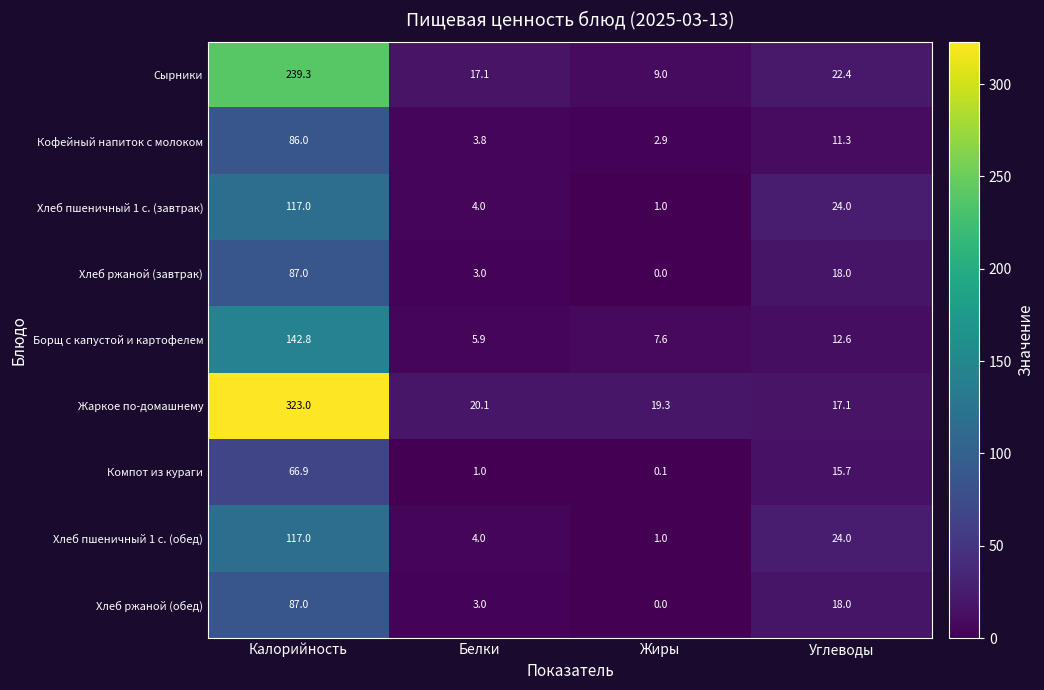

List the labels in order of Кофейный напиток с молоком value, smallest first.

Жиры, Белки, Углеводы, Калорийность